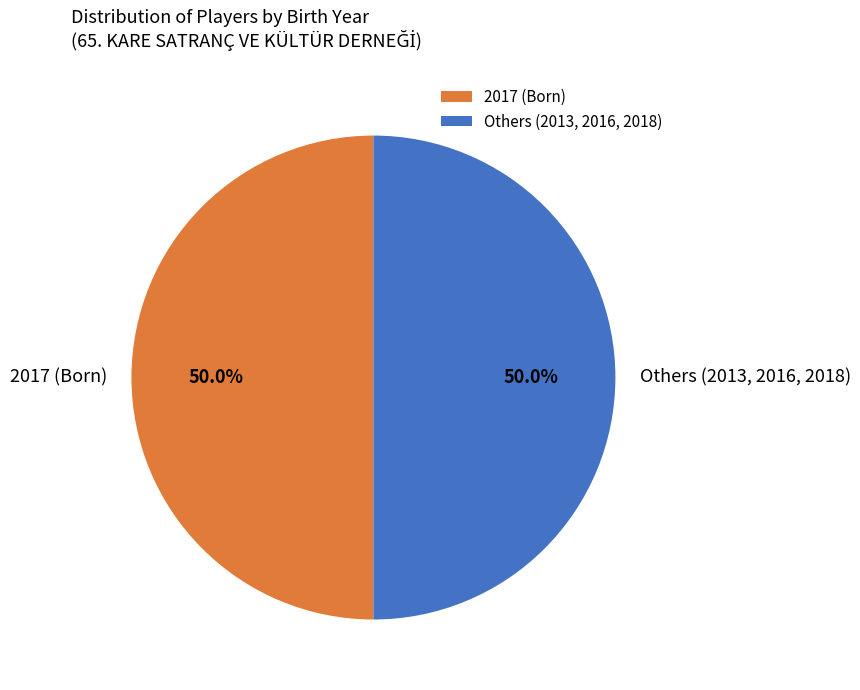

How much of the chart is everything except Others (2013, 2016, 2018)?

50.0%